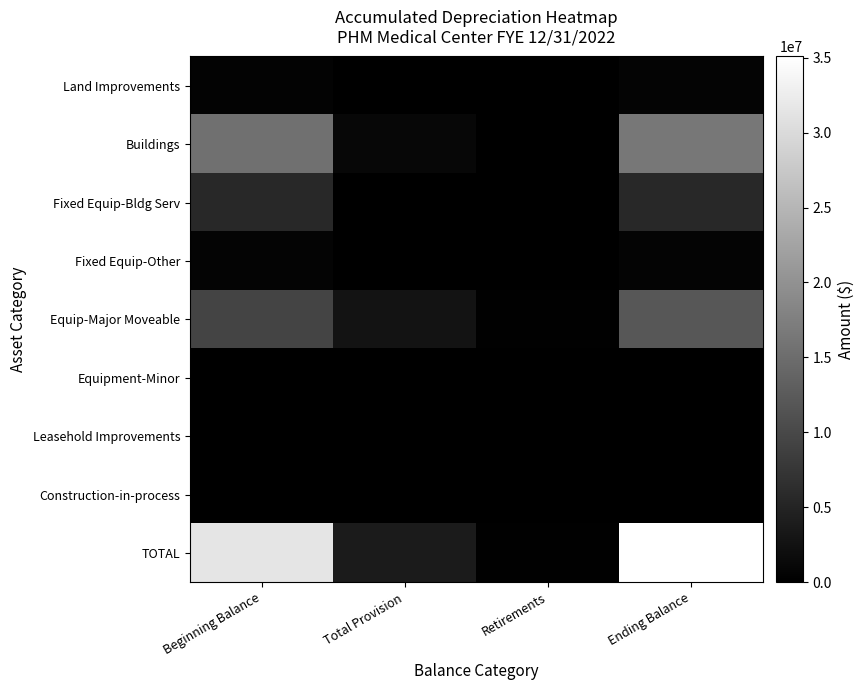

Reading left to right, transcribe all the data shown in this chart.

Land Improvements: Beginning Balance=528471	Total Provision=33662	Retirements=0	Ending Balance=562133
Buildings: Beginning Balance=15392629	Total Provision=1040118	Retirements=0	Ending Balance=16432747
Fixed Equip-Bldg Serv: Beginning Balance=5512523	Total Provision=0	Retirements=0	Ending Balance=5512523
Fixed Equip-Other: Beginning Balance=566591	Total Provision=0	Retirements=0	Ending Balance=566591
Equip-Major Moveable: Beginning Balance=9410008	Total Provision=2739368	Retirements=144828	Ending Balance=12004548
Equipment-Minor: Beginning Balance=0	Total Provision=0	Retirements=0	Ending Balance=0
Leasehold Improvements: Beginning Balance=0	Total Provision=0	Retirements=0	Ending Balance=0
Construction-in-process: Beginning Balance=0	Total Provision=0	Retirements=0	Ending Balance=0
TOTAL: Beginning Balance=31410222	Total Provision=3813148	Retirements=144828	Ending Balance=35078542